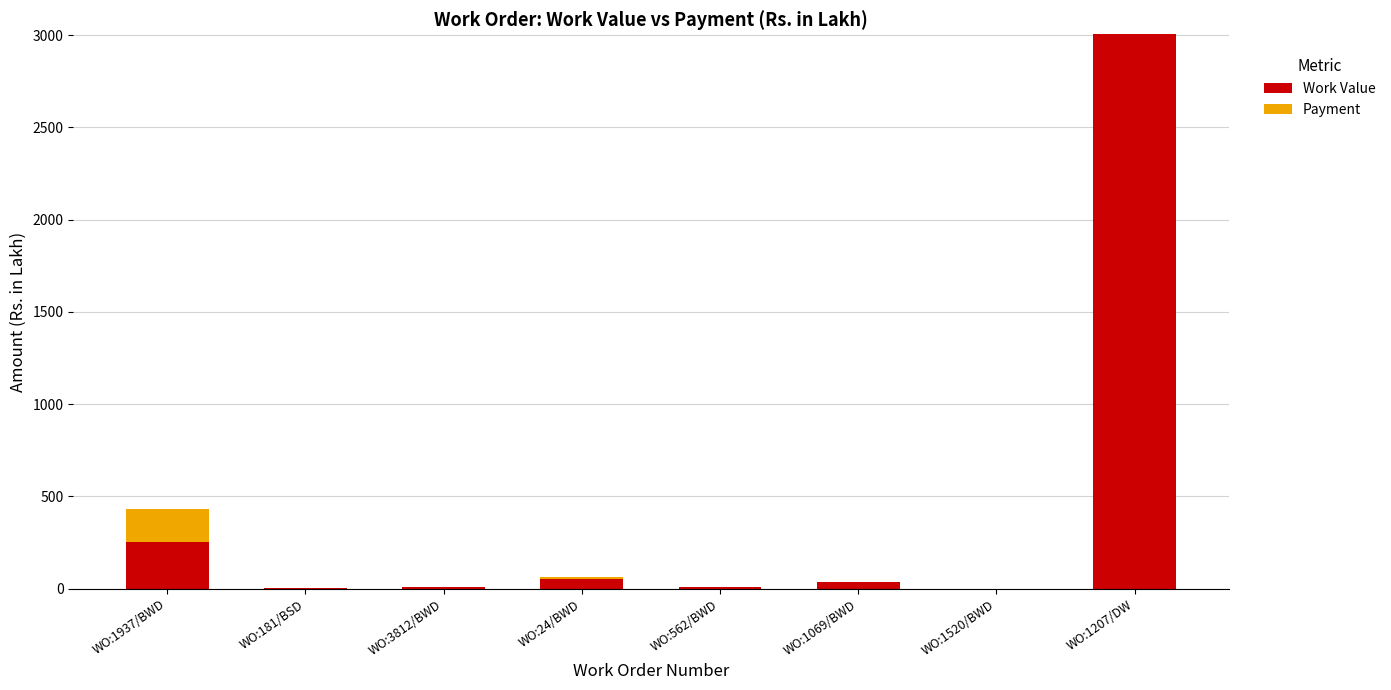

What is the sum of the Work Value values at WO:181/BSD and WO:1520/BWD?

3.0